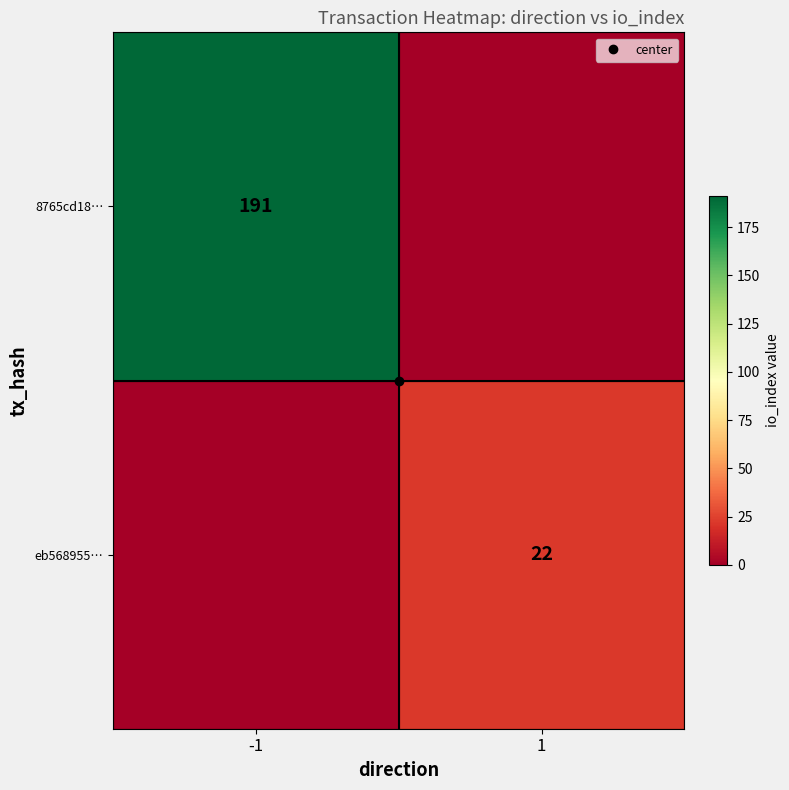

What is the sum of the eb568955… values at 1 and -1?

22